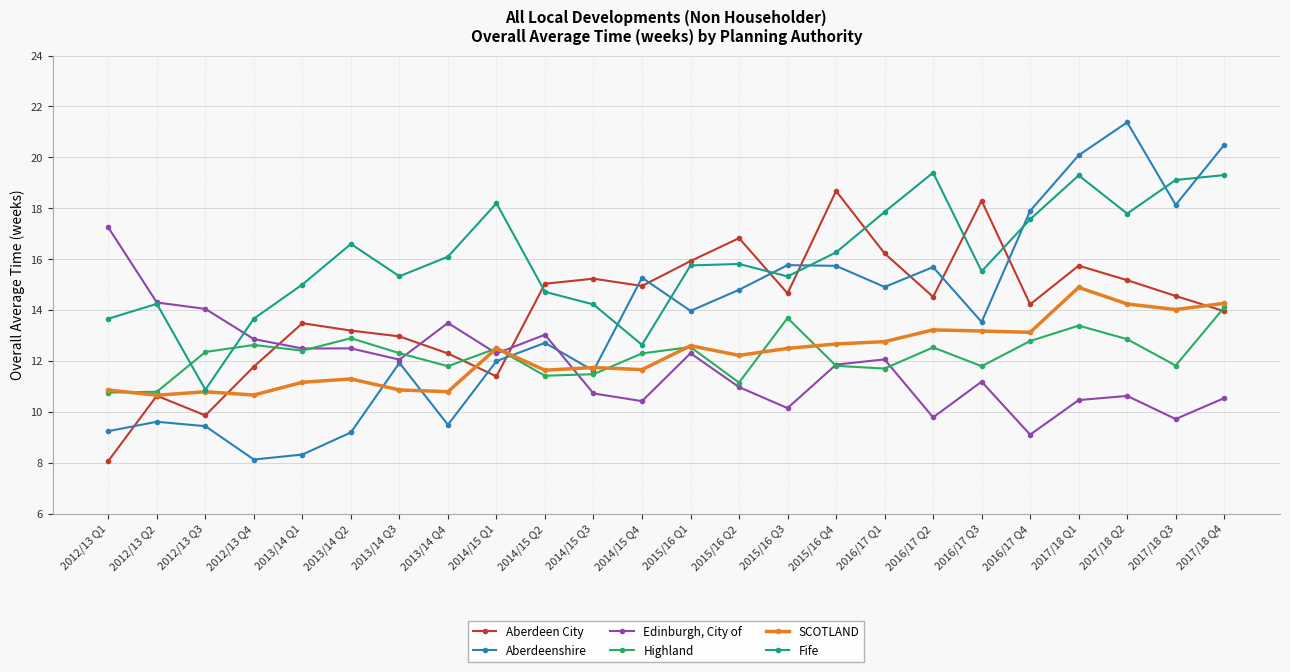

How many lines are shown in the chart?

6